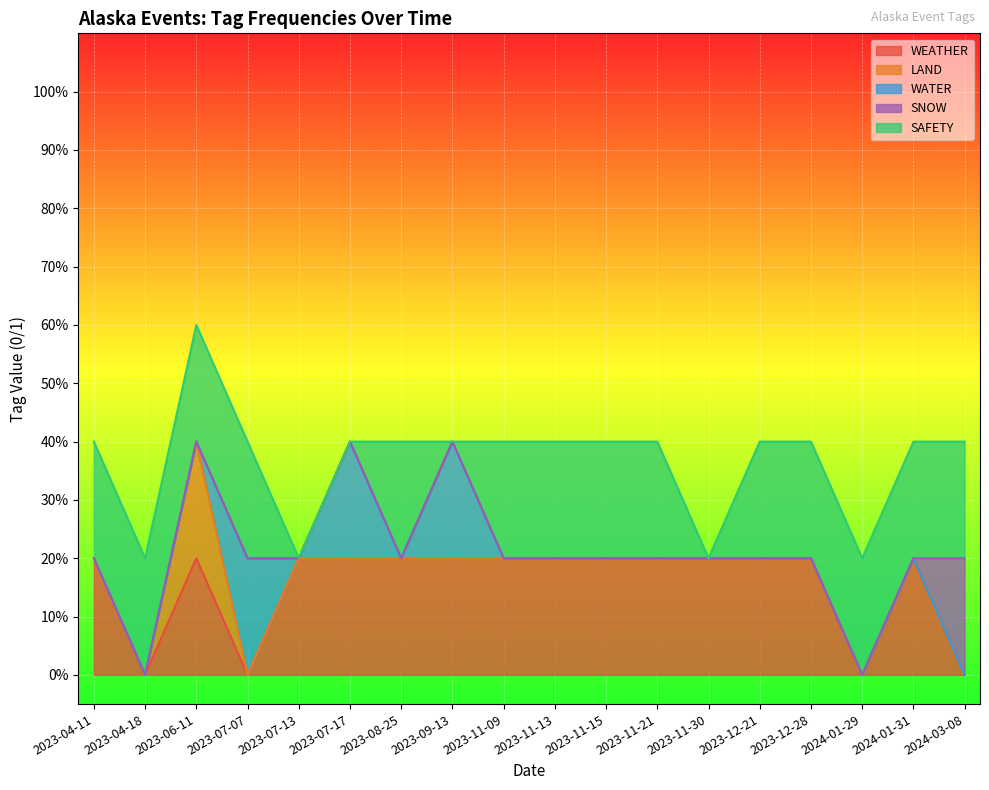

What are all the series names shown in the legend?

WEATHER, LAND, WATER, SNOW, SAFETY